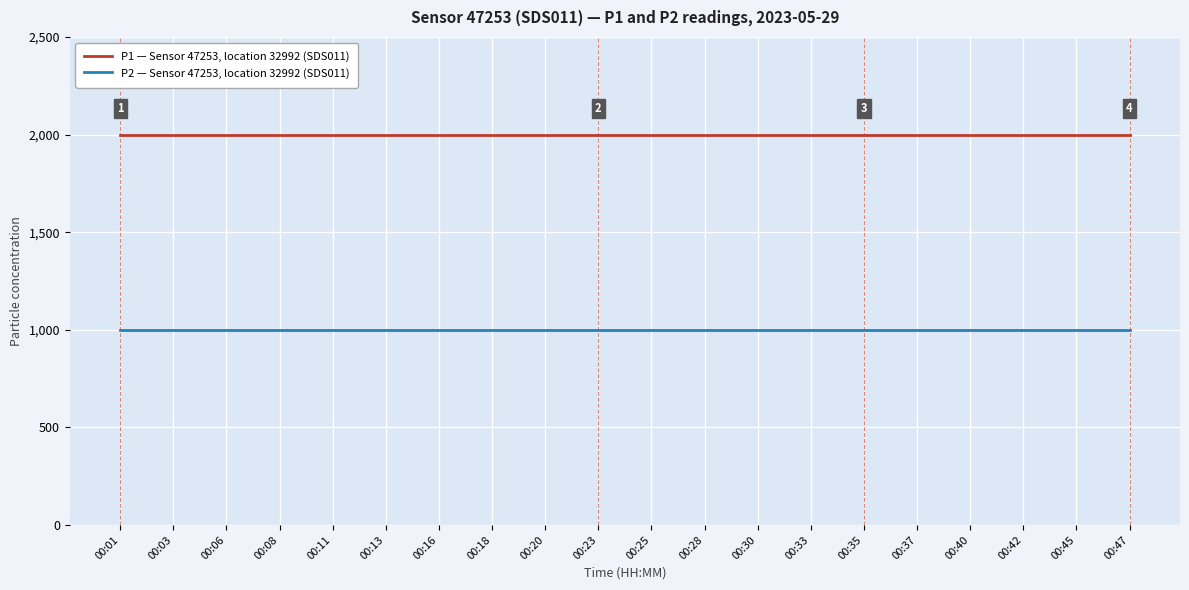

Does the chart have visible grid lines?

Yes